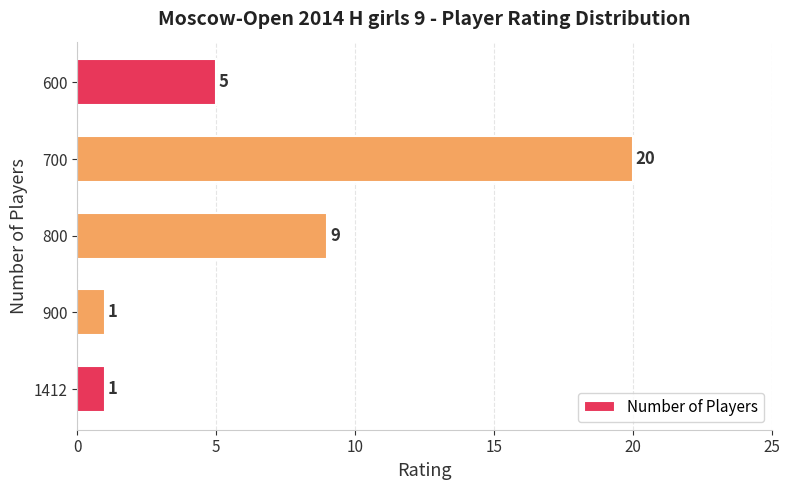

What is the greatest value displayed?

20